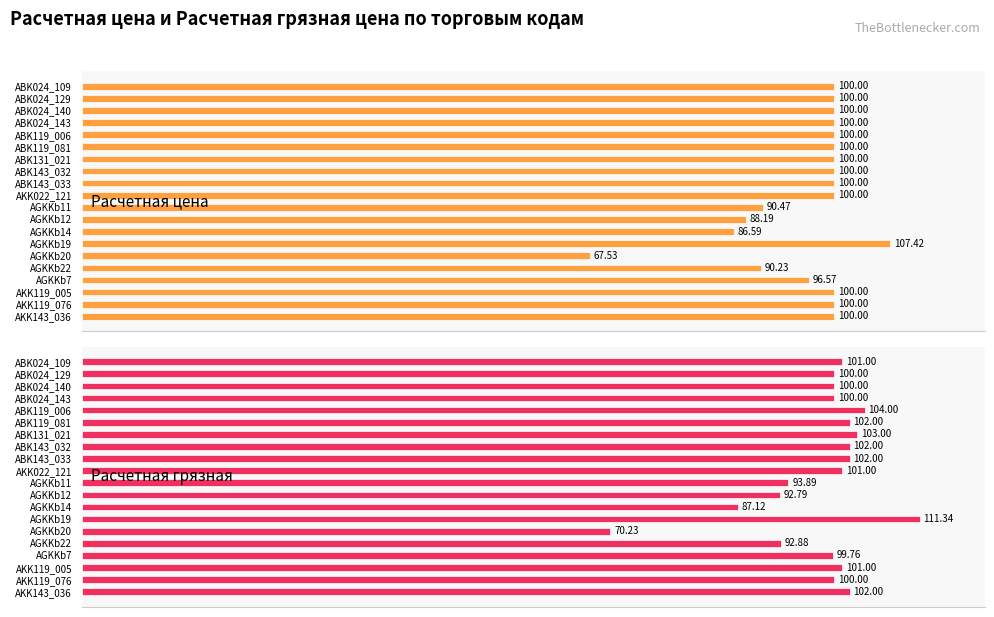

Reading left to right, extract all data points from this chart.

Расчетная цена: 100.0	100.0	100.0	100.0	100.0	100.0	100.0	100.0	100.0	100.0	90.5	88.2	86.6	107.4	67.5	90.2	96.6	100.0	100.0	100.0
Расчетная грязная: 101.0	100.0	100.0	100.0	104.0	102.0	103.0	102.0	102.0	101.0	93.9	92.8	87.1	111.3	70.2	92.9	99.8	101.0	100.0	102.0